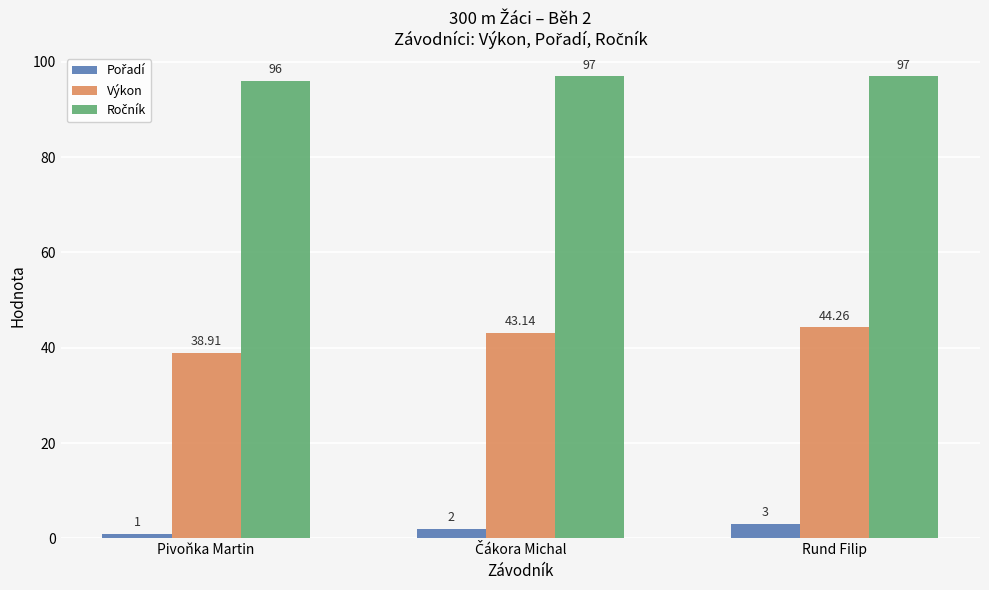

What is the value of the Výkon bar at the 3rd from the left?

44.3